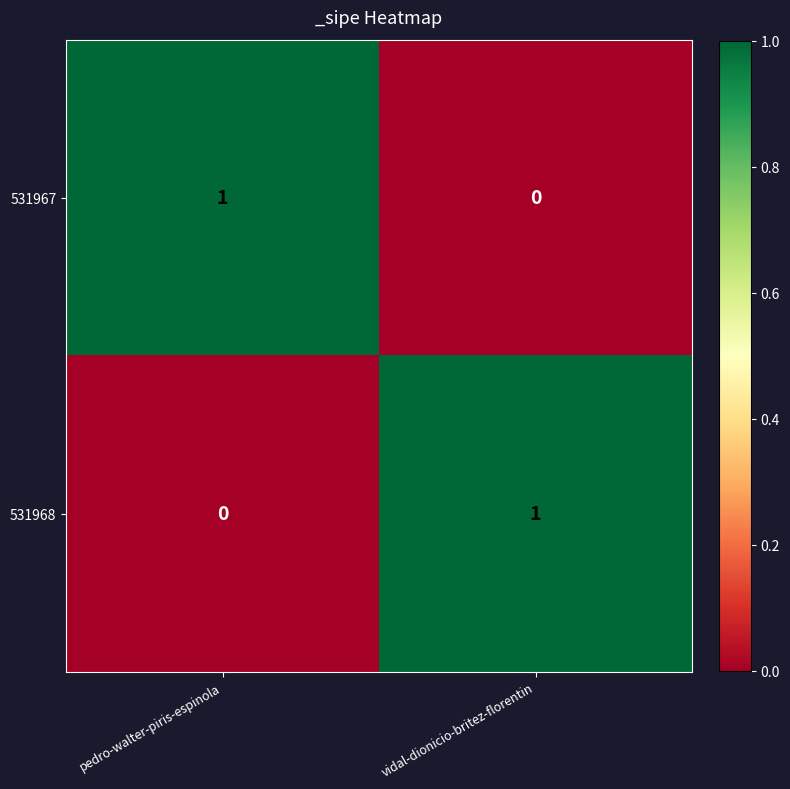

Reading left to right, list all the values displayed in this chart.

531967: pedro-walter-piris-espinola=1	vidal-dionicio-britez-florentin=0
531968: pedro-walter-piris-espinola=0	vidal-dionicio-britez-florentin=1